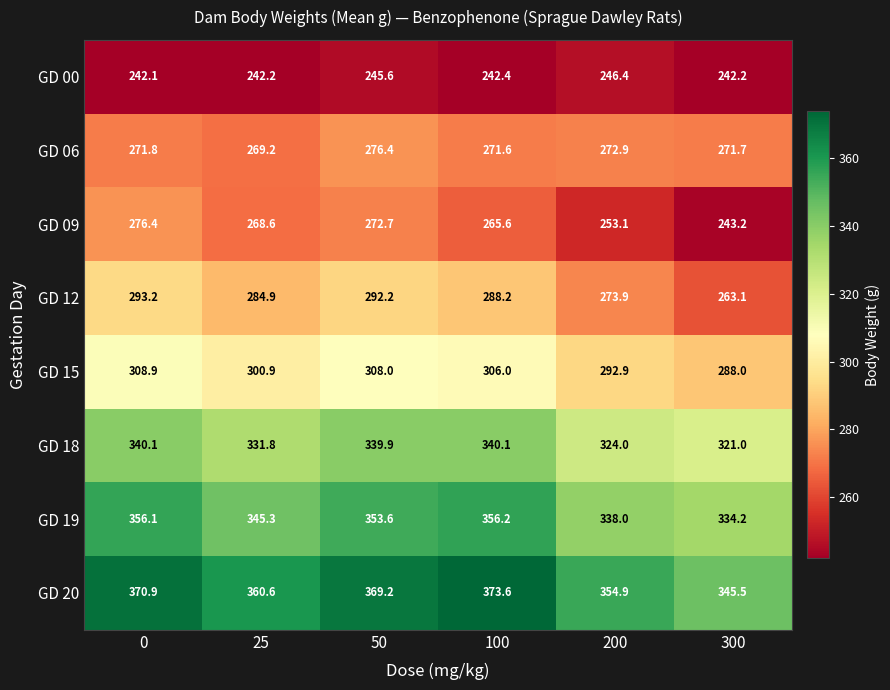

What is the spread (max minus min) of values at 50?

123.6